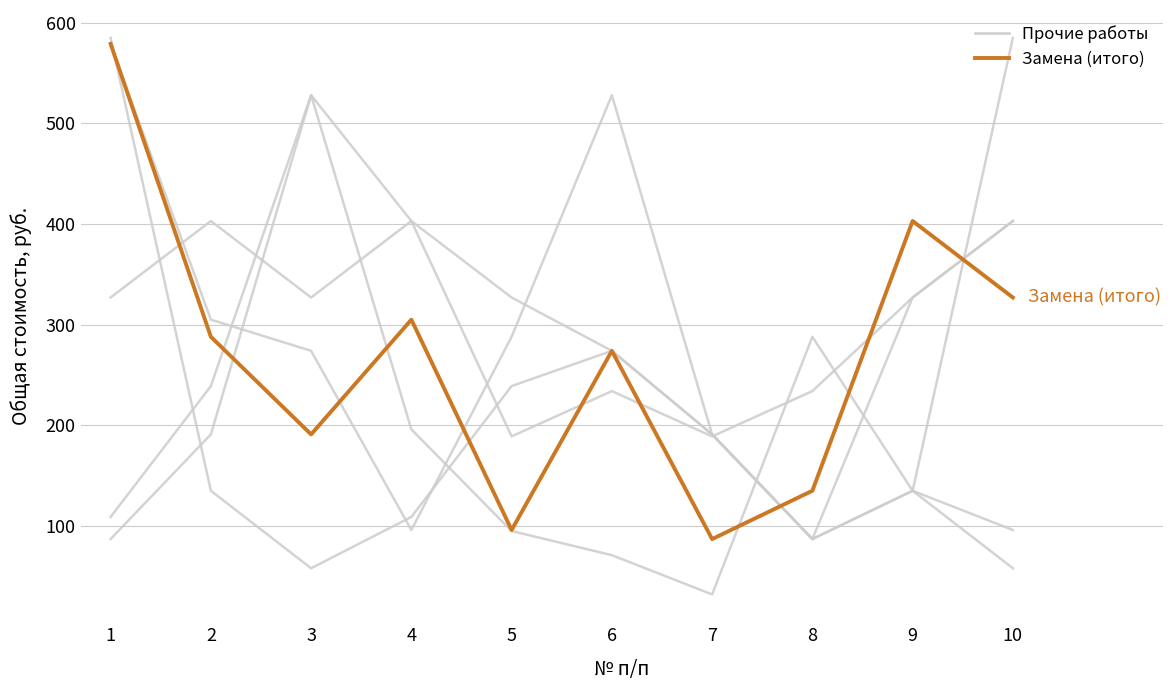

Reading left to right, what are all the values shown in this chart?

Вырезка сухих ветвей (1 дерево): 1=109	2=239	3=528	4=403	5=327	6=274	7=191	8=87	9=135	10=585
Автогидроподъемники: 1=87	2=191	3=528	4=196	5=95	6=71	7=32	8=288	9=135	10=96
Затраты труда рабочих: 1=327	2=403	3=327	4=403	5=189	6=234	7=189	8=234	9=327	10=403
Погрузо-разгрузочные работы: 1=585	2=135	3=58	4=109	5=239	6=274	7=191	8=87	9=327	10=403
Замена светильников: 1=579	2=305	3=274	4=96	5=288	6=528	7=191	8=87	9=135	10=58
Highlighted: Замена (итого): 1=579	2=288	3=191	4=305	5=96	6=274	7=87	8=135	9=403	10=327